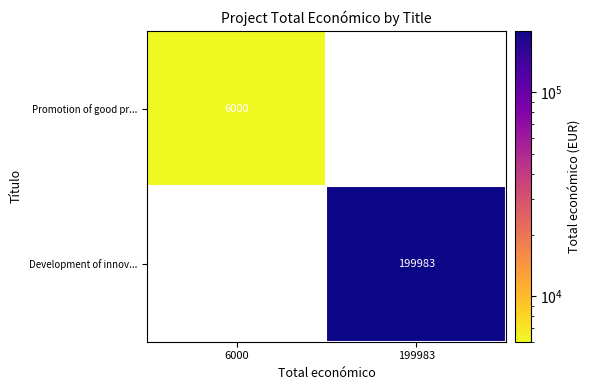

Which category has the highest value across all series?

199983